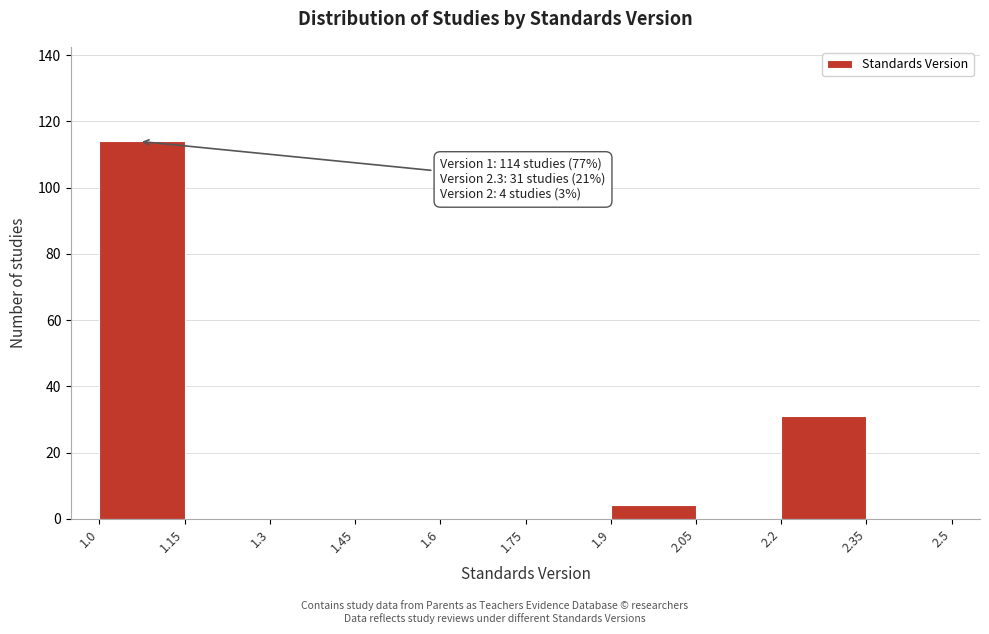

Which range on the x-axis has the tallest bar?

1.0 to 1.15